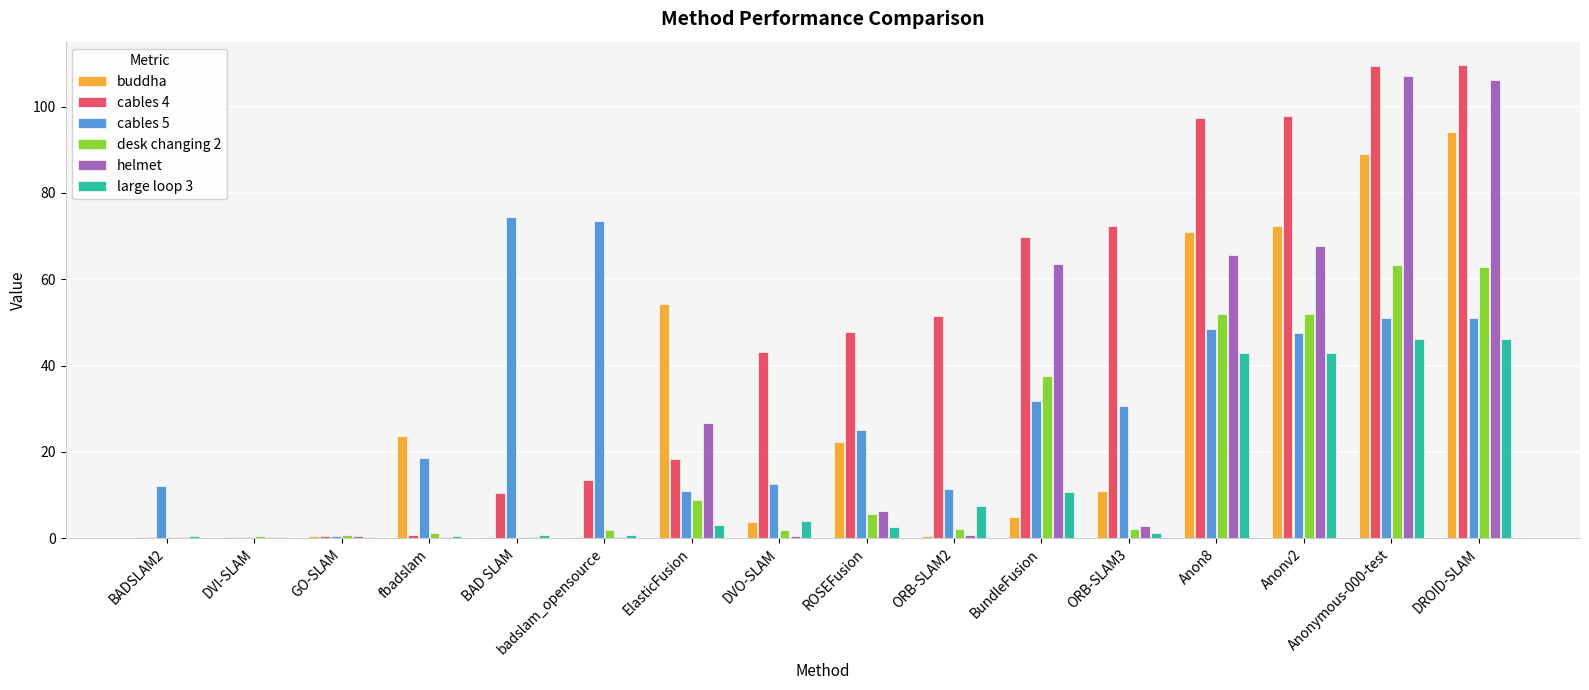

Which series has the largest total across all categories?

cables 4